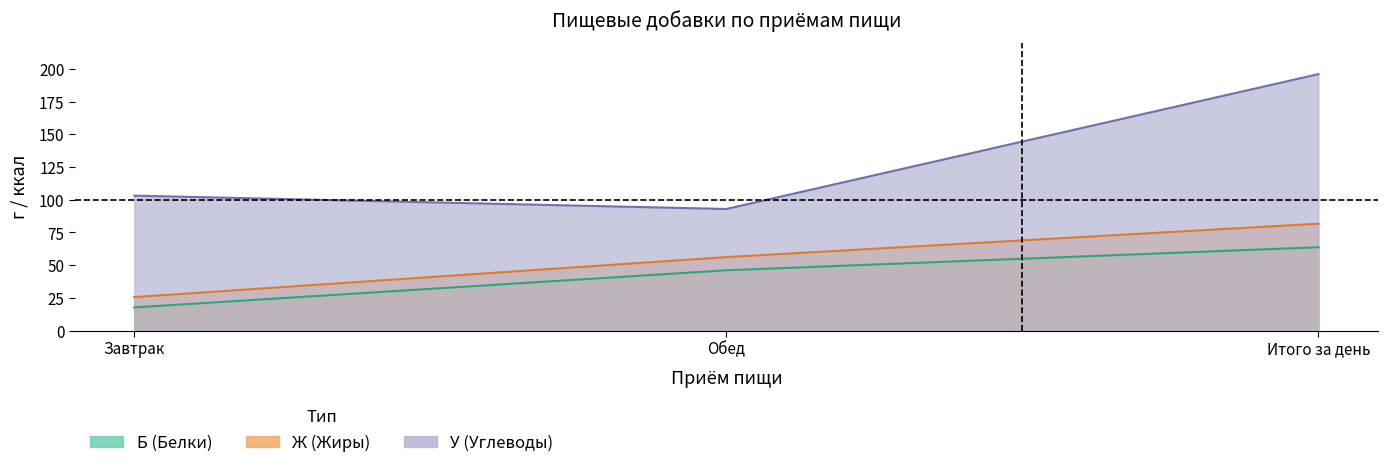

What is the maximum value shown in the chart?

196.1